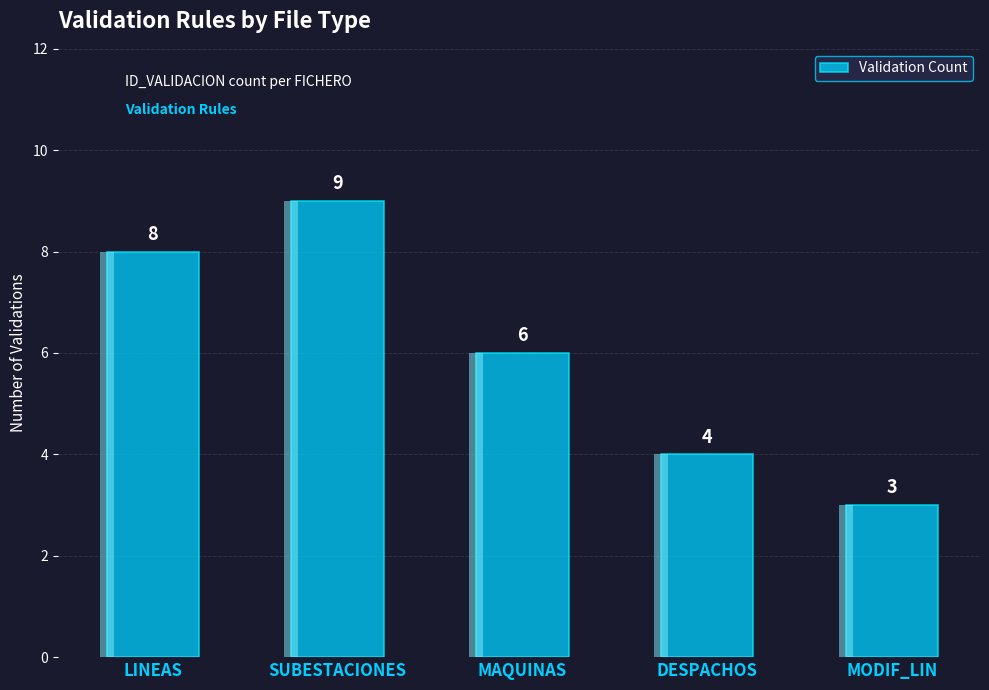

What is the difference between the values at LINEAS and MAQUINAS?

2